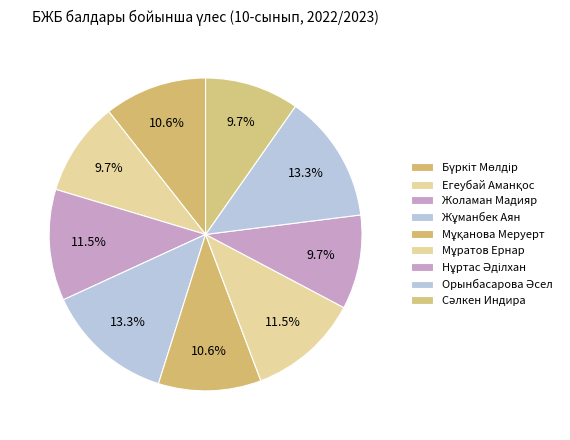

How many segments does this pie chart have?

9